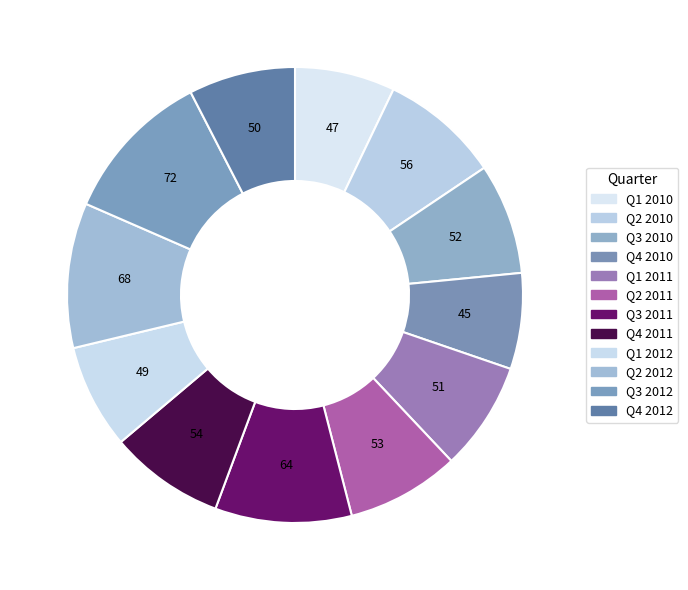

What is the smallest slice in the pie chart?

Q4 2010